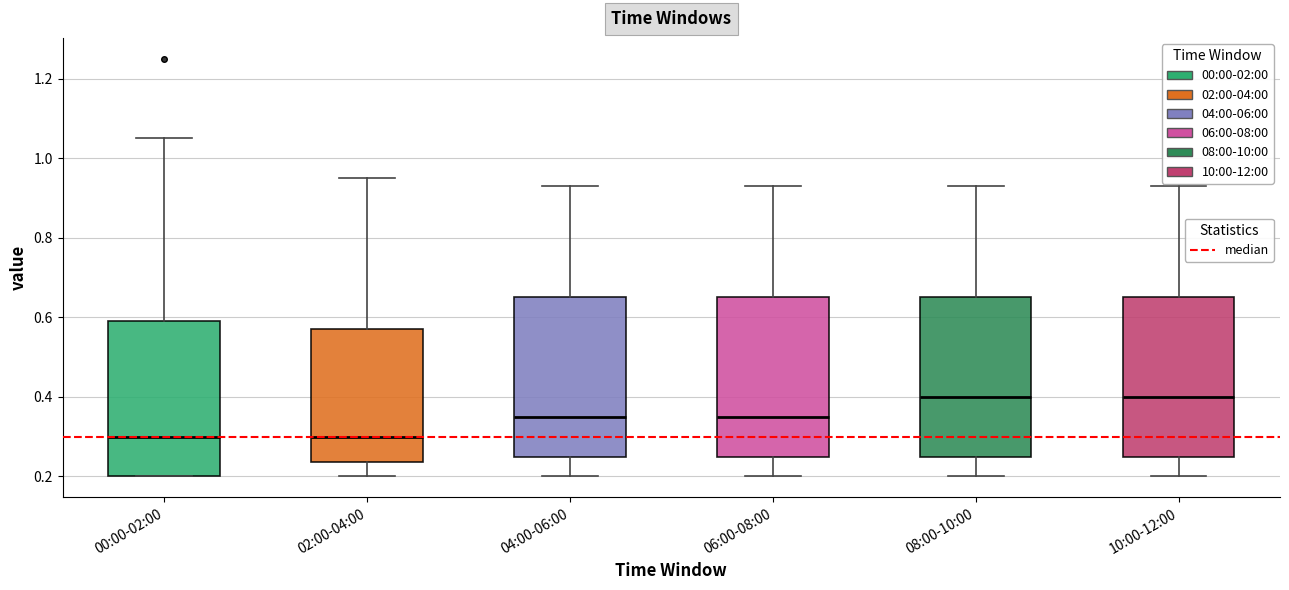

Where is the lower edge of the box for 06:00-08:00 on the y-axis? The values are not printed on the chart, so give them approximately, as read against the axis.

0.26